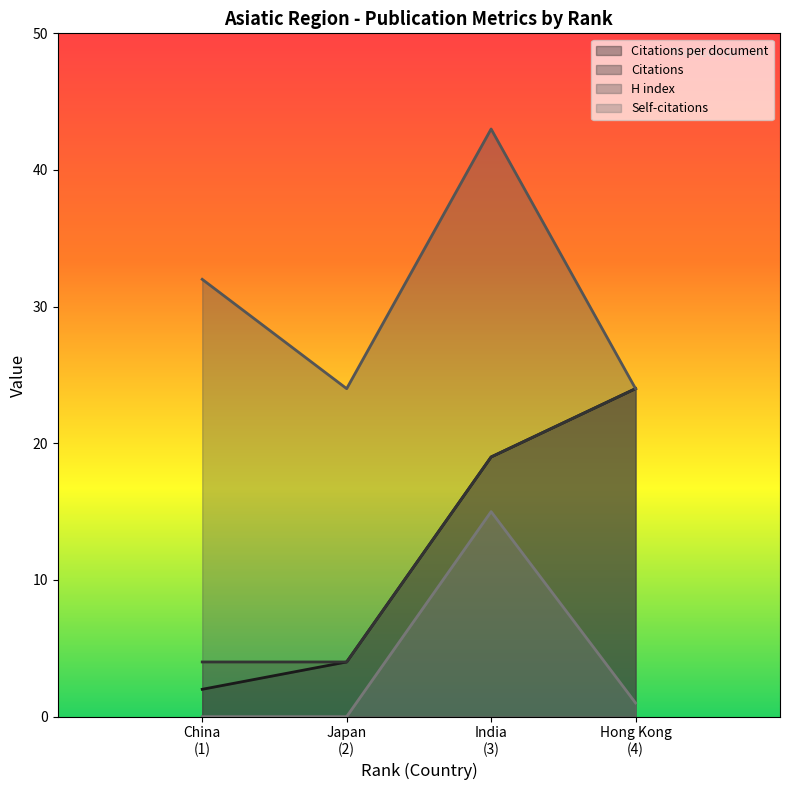

What is the difference between the maximum and minimum values in the Citations series?

20